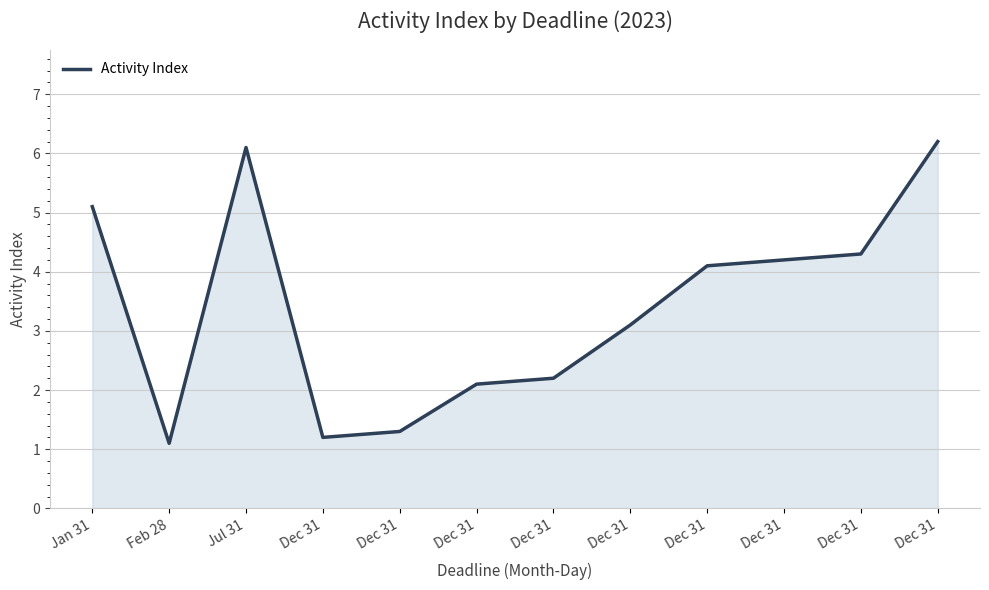

What is the label of the 1st point from the right?

Dec 31